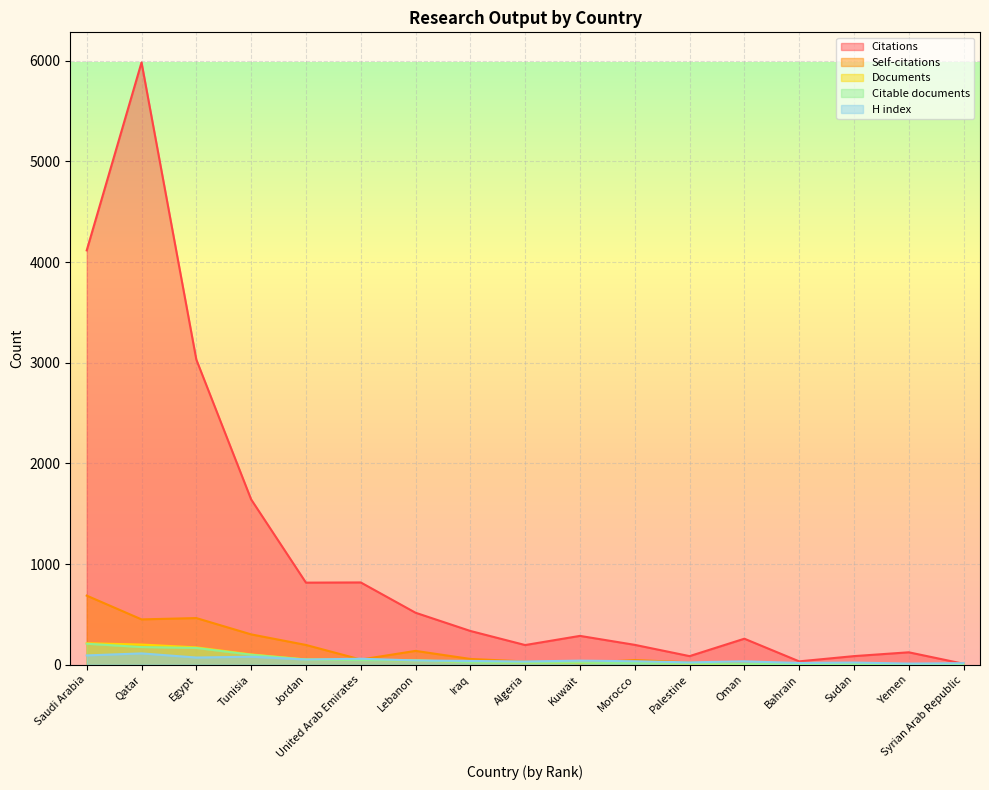

The value of Citable documents at Jordan is 51. True or false?

True